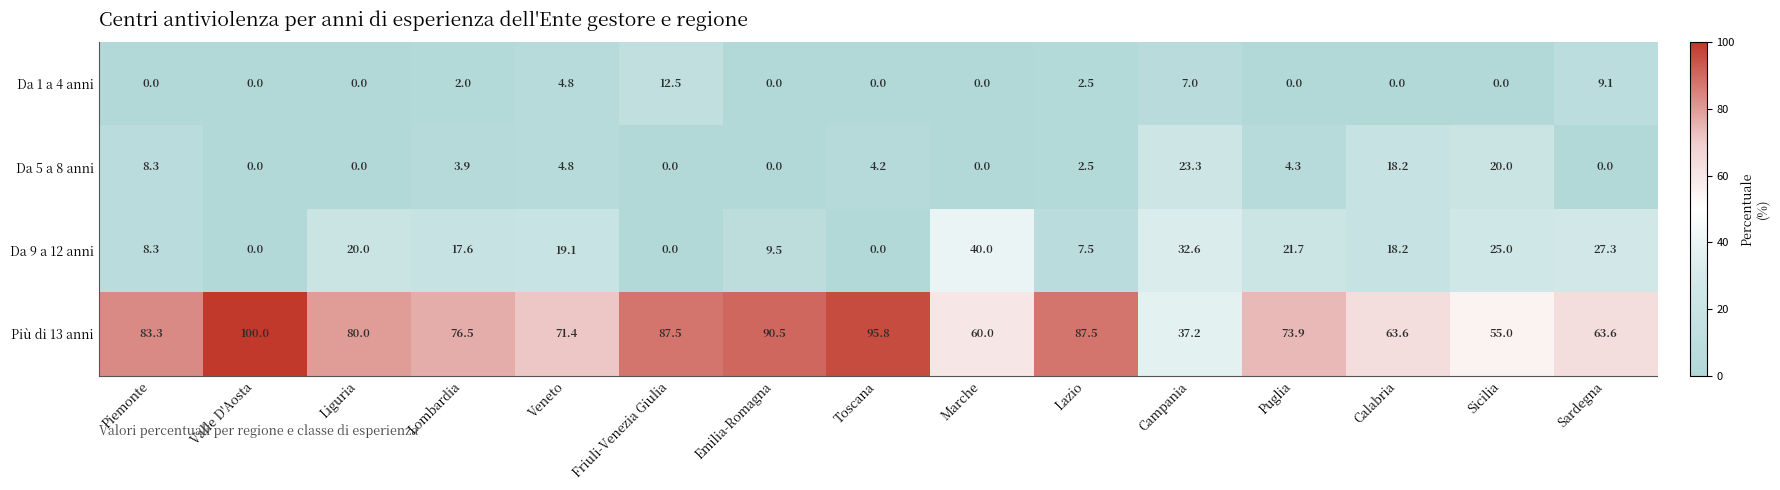

Count the number of data series in this chart.

4